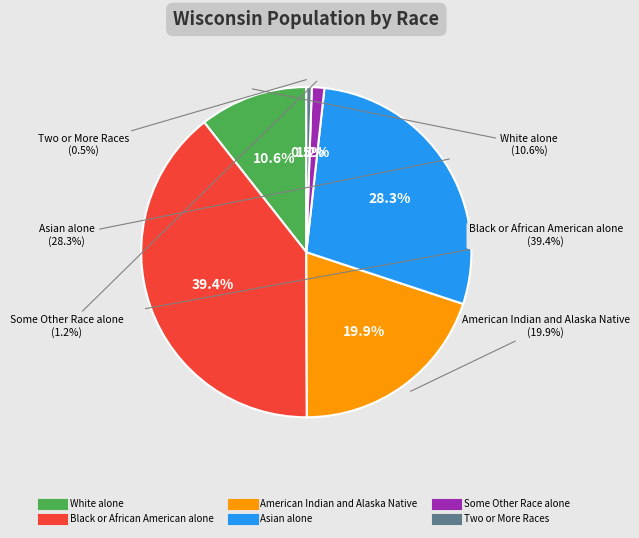

Is there a majority slice in this chart?

No